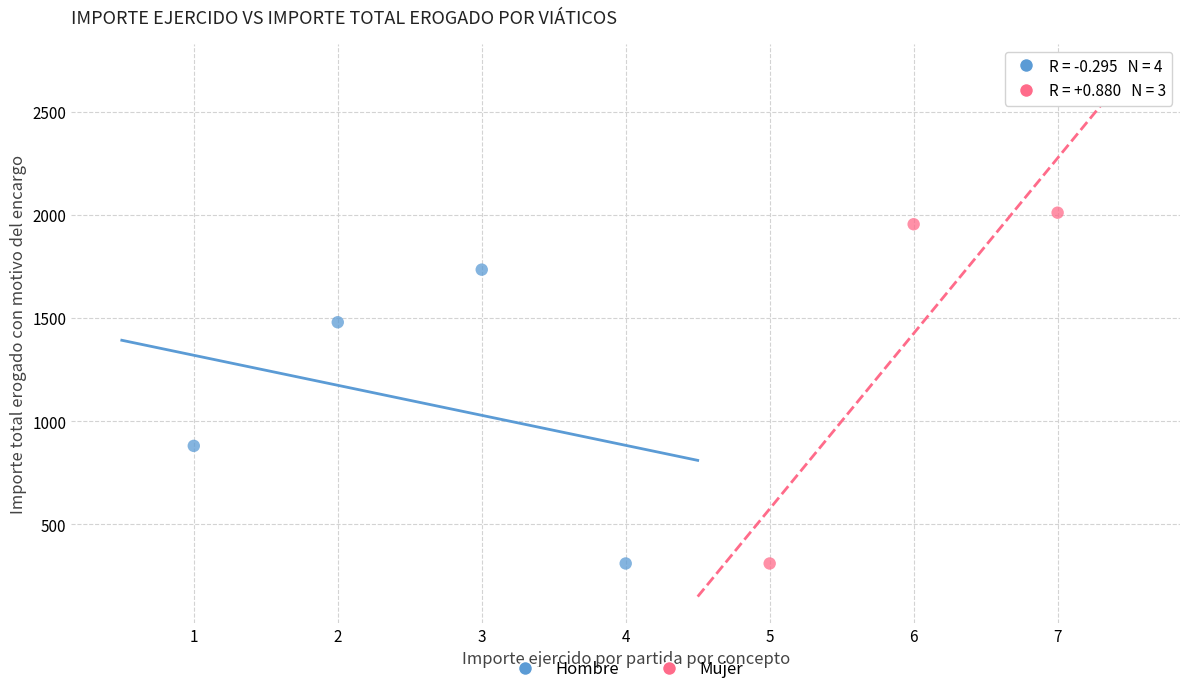

Which series contains the highest Y value?

Mujer